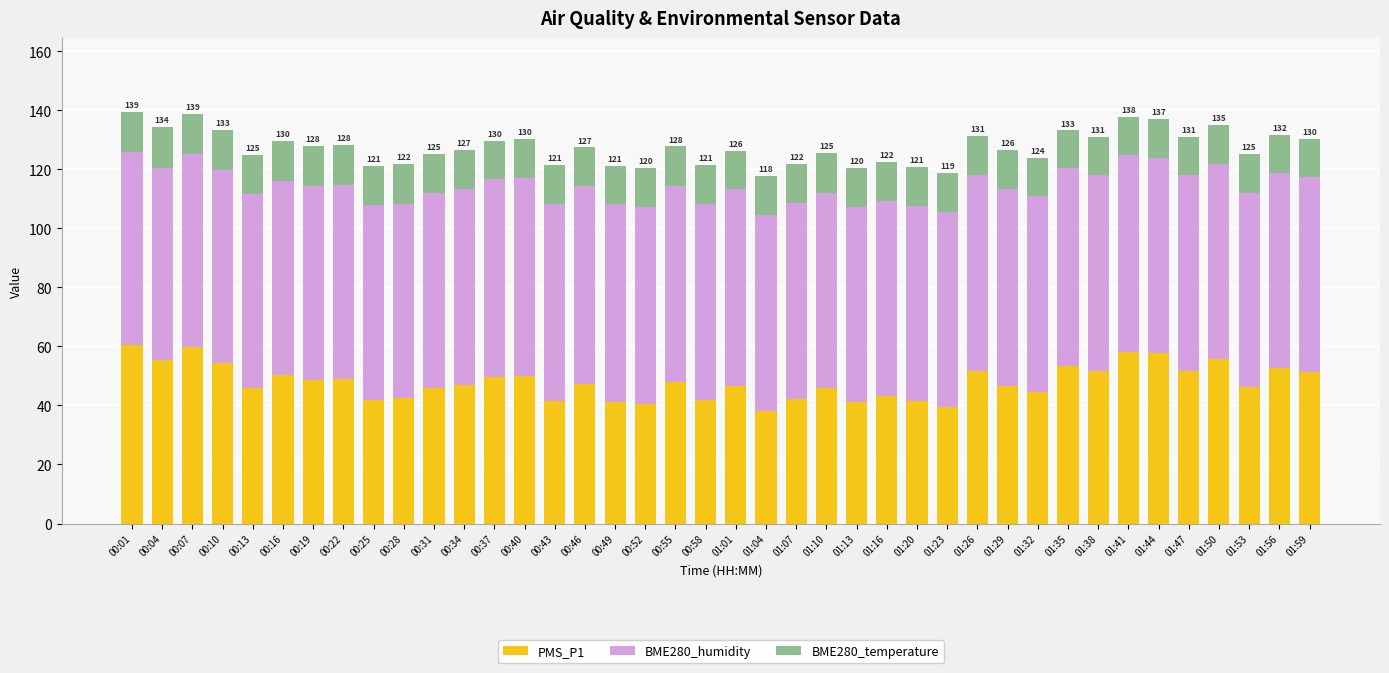

What is the total value across all series at 00:49?

121.2